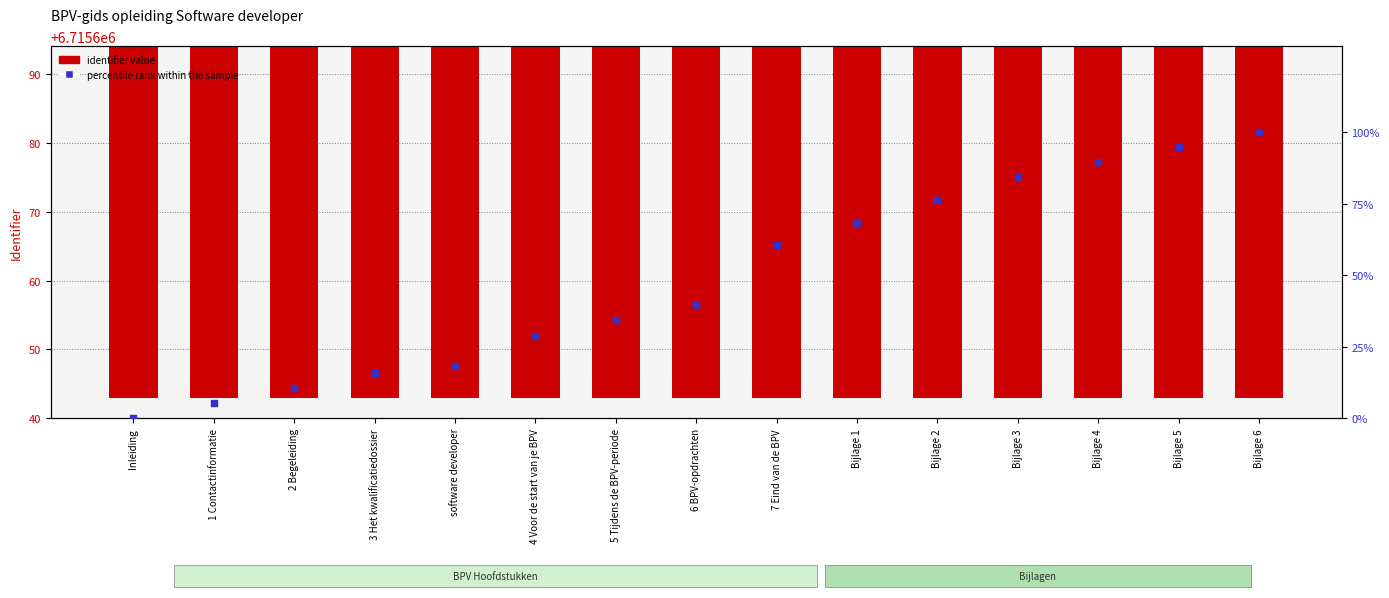

What is the total value across all series at Inleiding?

6715648.0